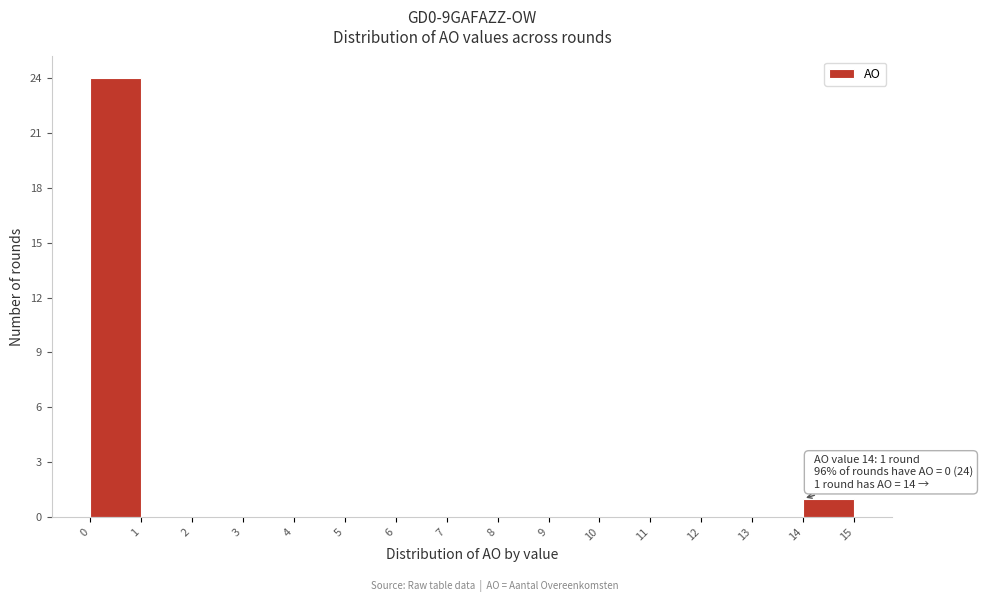

Over which range of the x-axis is the bar tallest?

0 to 1